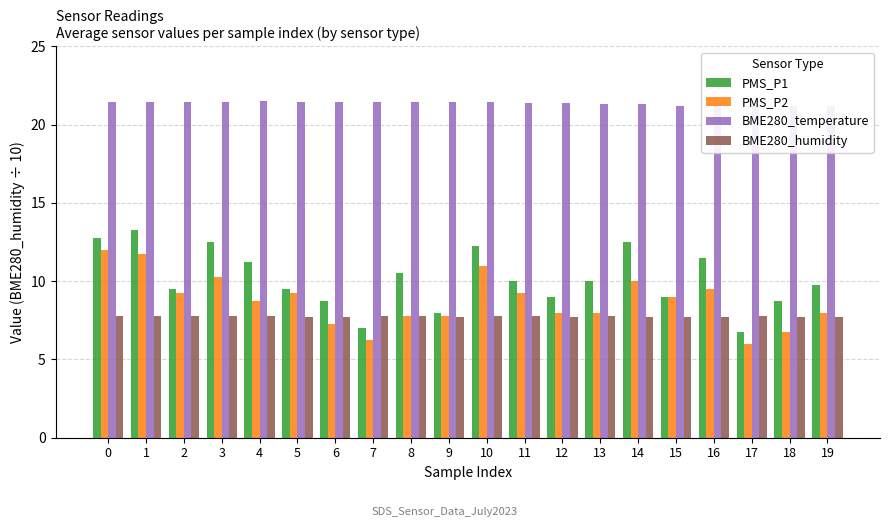

Which series has the largest total across all categories?

BME280_temperature